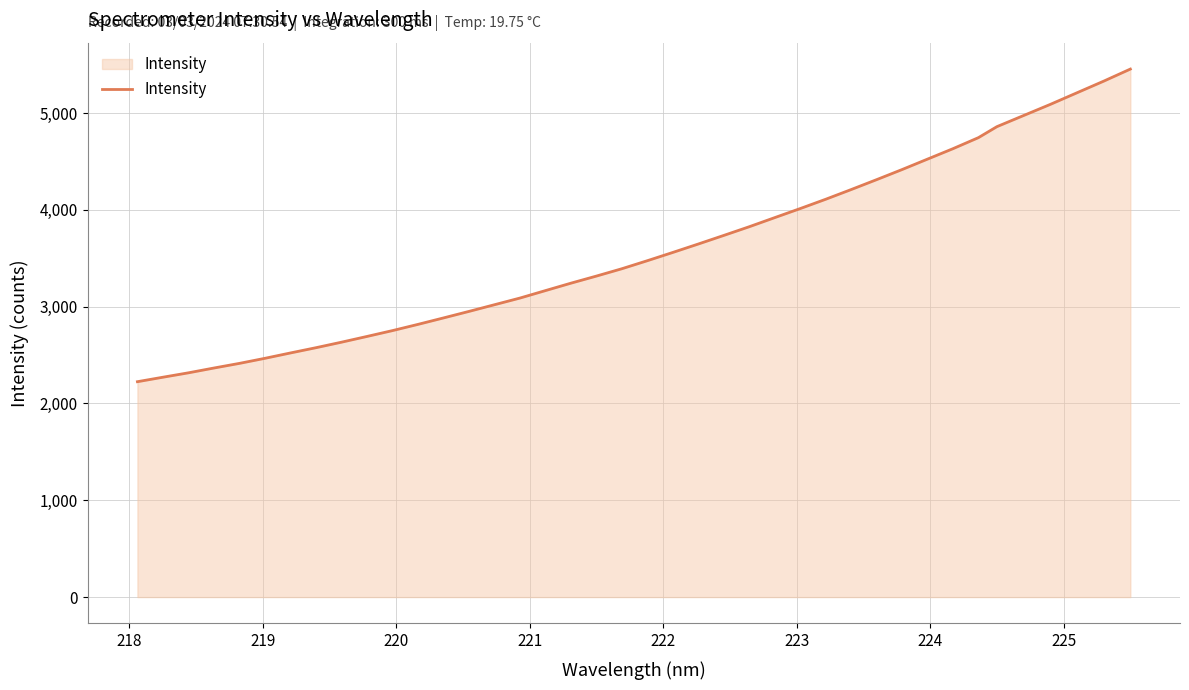

What is the difference between the maximum and minimum values?

3229.9